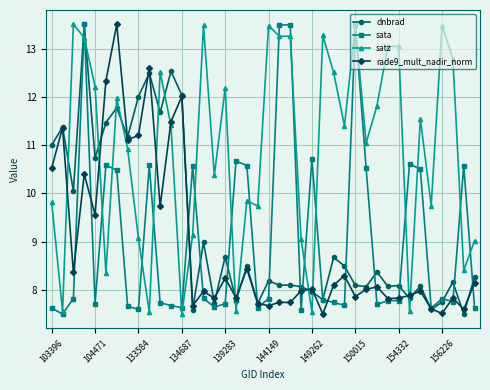

What is the difference between the second highest and second lowest values in the dnbrad series?

4.9